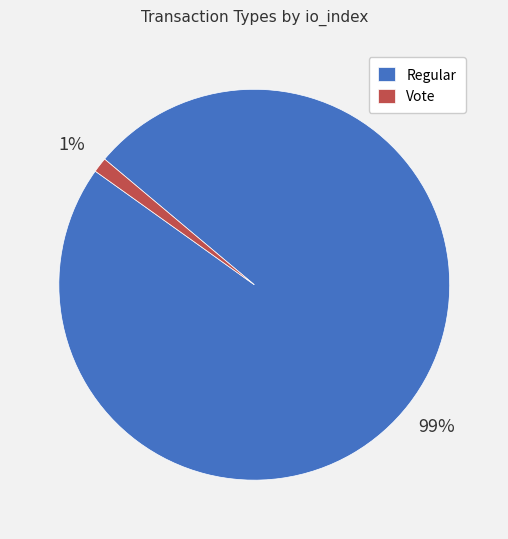

Which has a higher value, Regular or Vote?

Regular